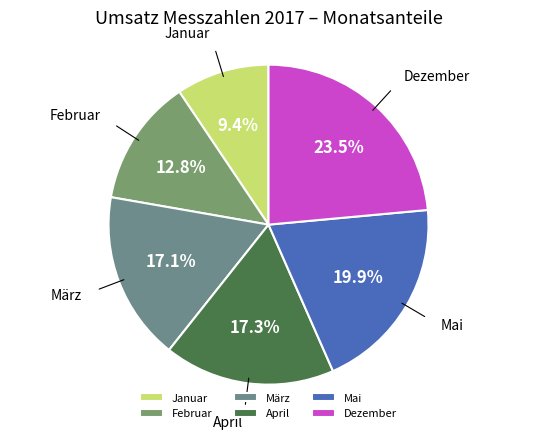

The April slice represents 17% of the pie. True or false?

True